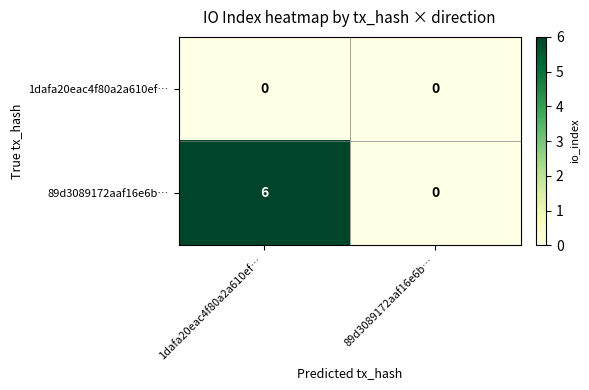

What is the difference between the highest and lowest values at 1dafa20eac4f80a2a610ef…?

6